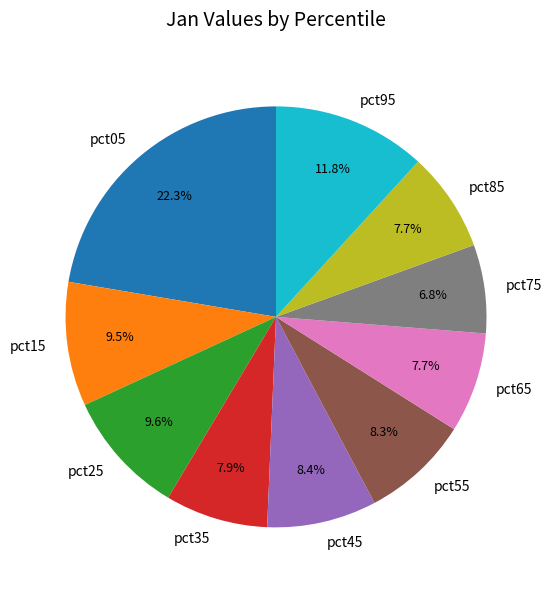

How many slices are in this pie chart?

10